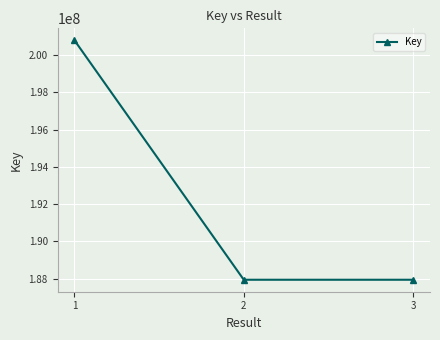

What is the difference between the values at 1 and 2?

12830777